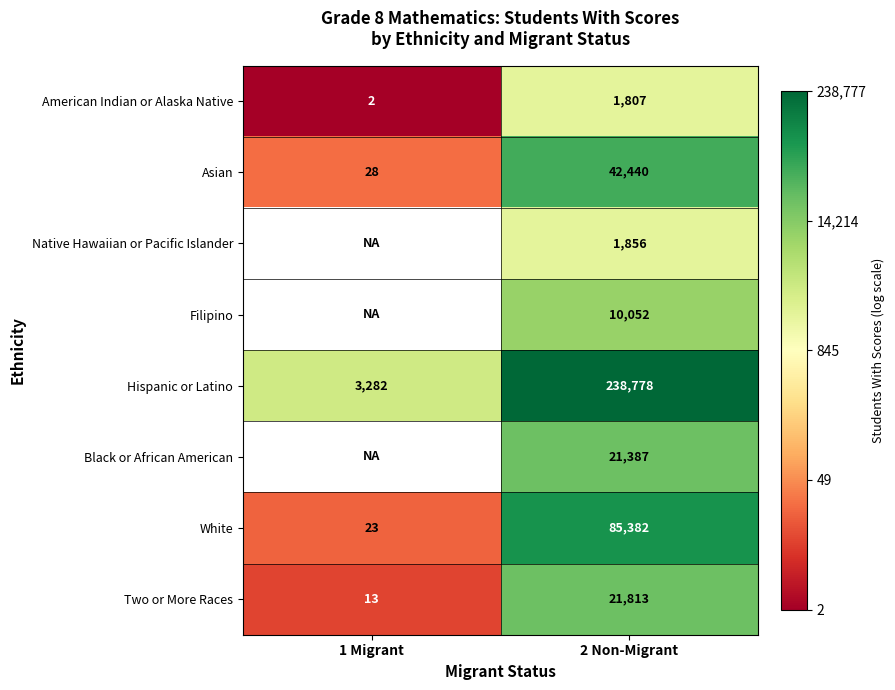

At which category is the sum across all series the highest?

2 Non-Migrant